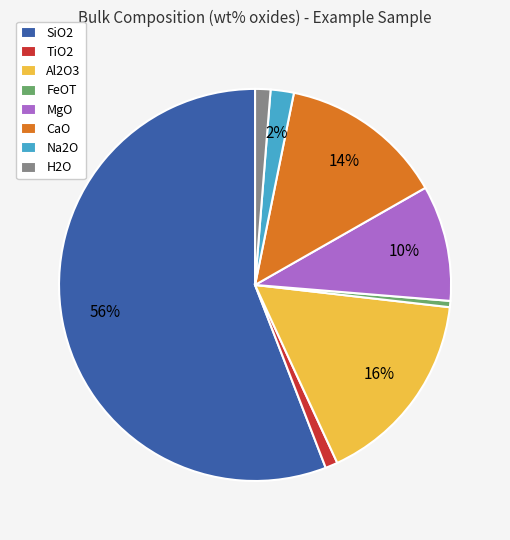

Combined, do Al2O3 and H2O account for over 50%?

No